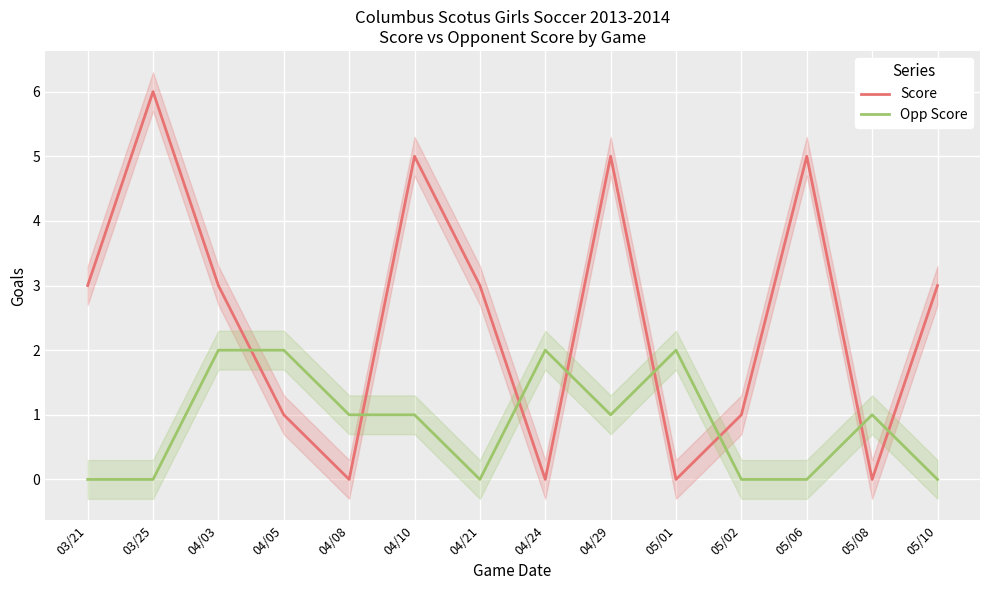

How many categories are shown in the chart?

14